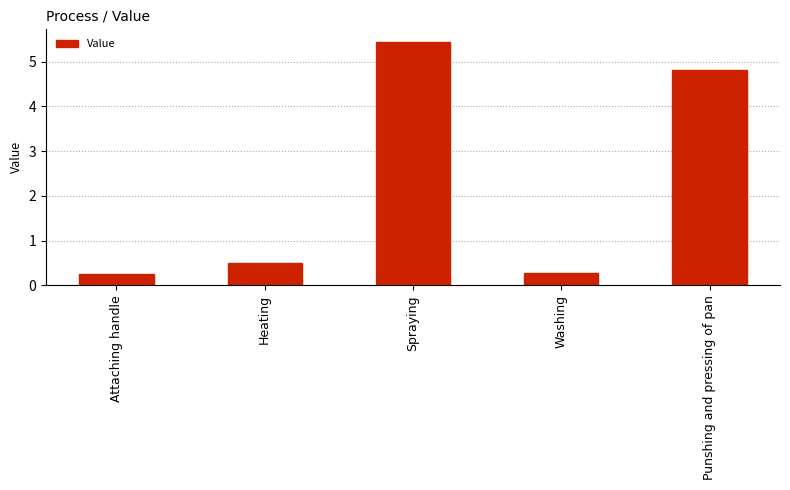

The value at Punshing and pressing of pan is 4.8. True or false?

True